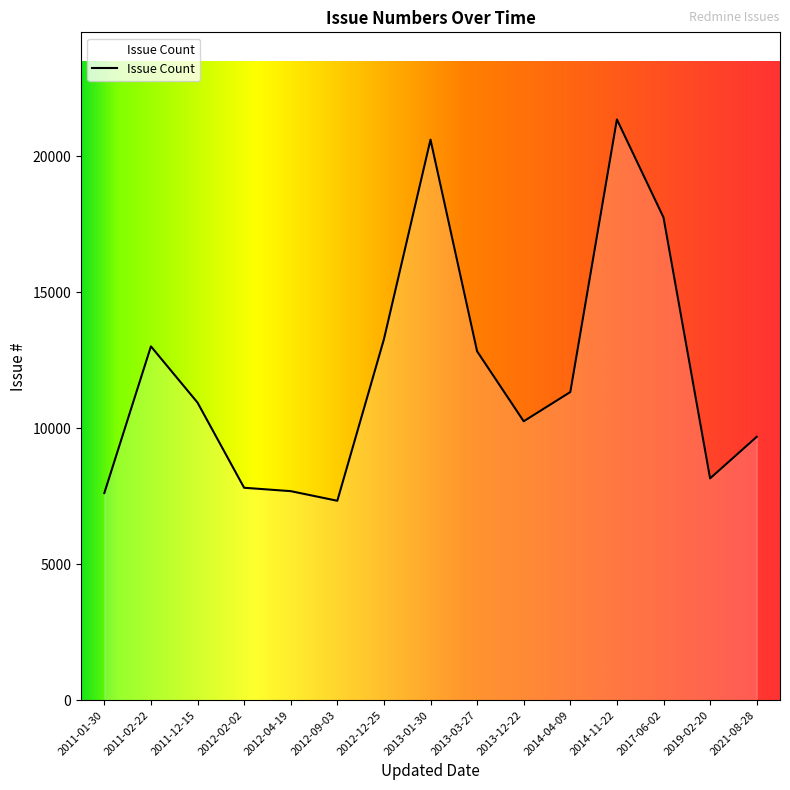

Does the chart display data point markers on the line(s)?

No